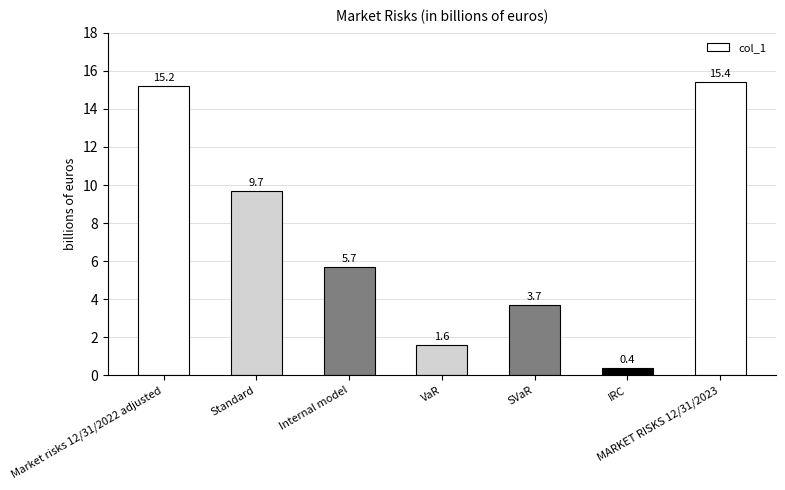

At which label does the data first exceed 5?

Market risks 12/31/2022 adjusted